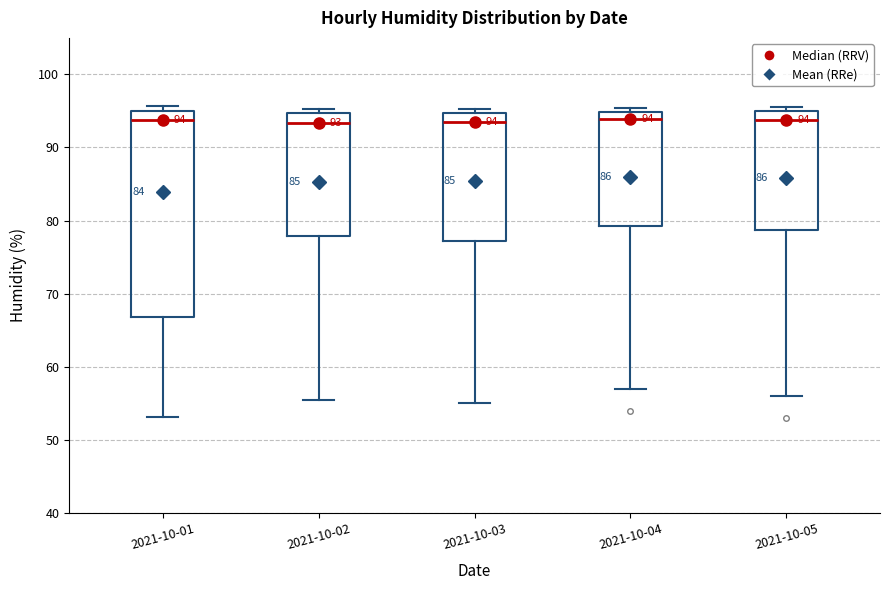

Which box is the tallest, from its lower edge to its upper edge?

2021-10-01